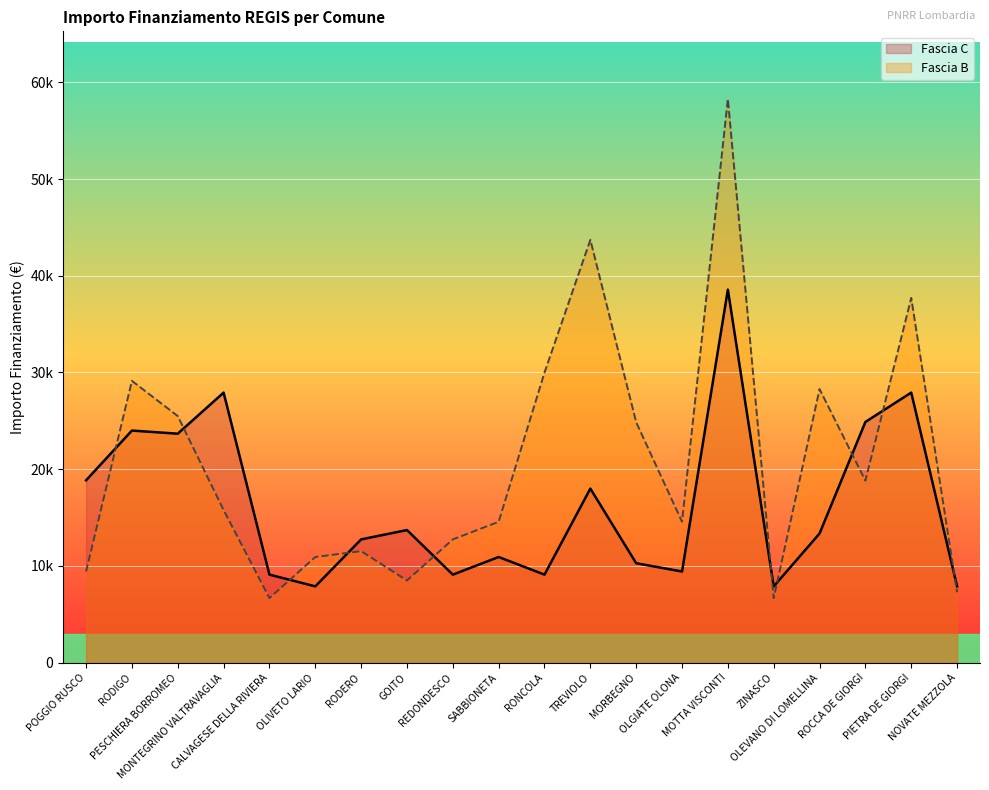

Read the Fascia B value at MOTTA VISCONTI, to the nearest 10.

58270